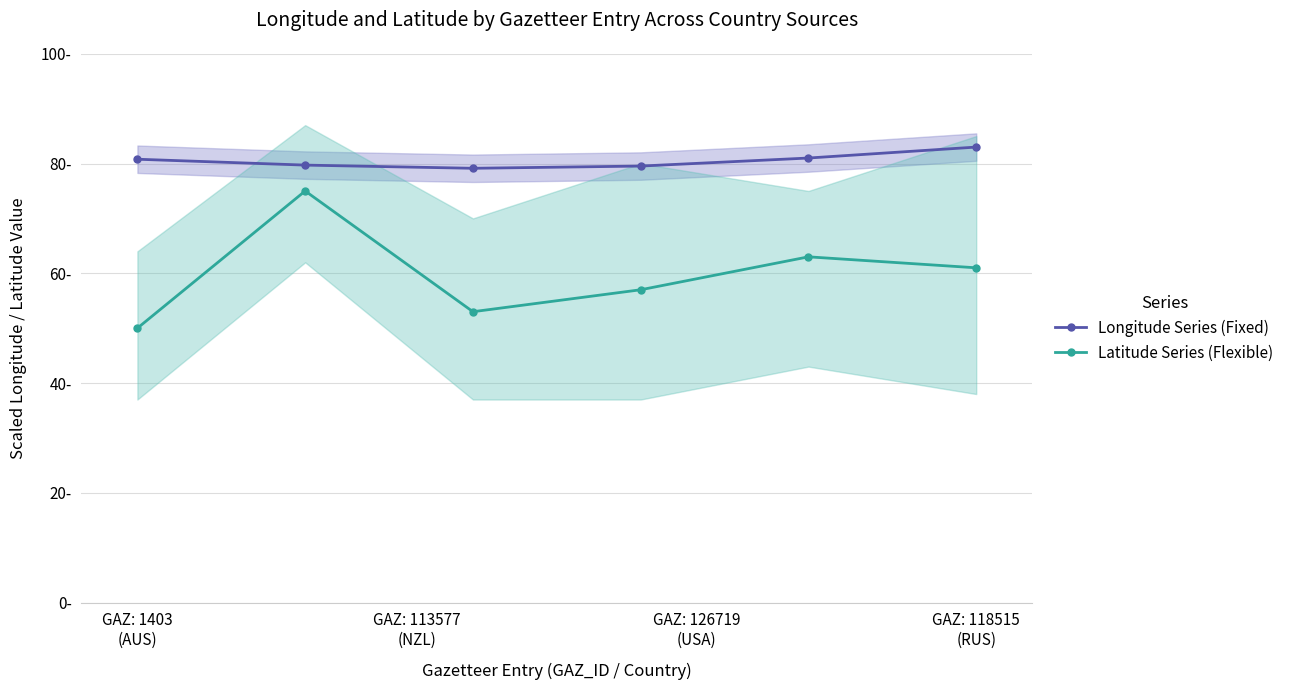

Reading left to right, transcribe all the data shown in this chart.

Longitude Series (Fixed): 80.8	79.7	79.1	79.5	81.0	83.0
Latitude Series (Flexible): 50.0	75.0	53.0	57.0	63.0	61.0